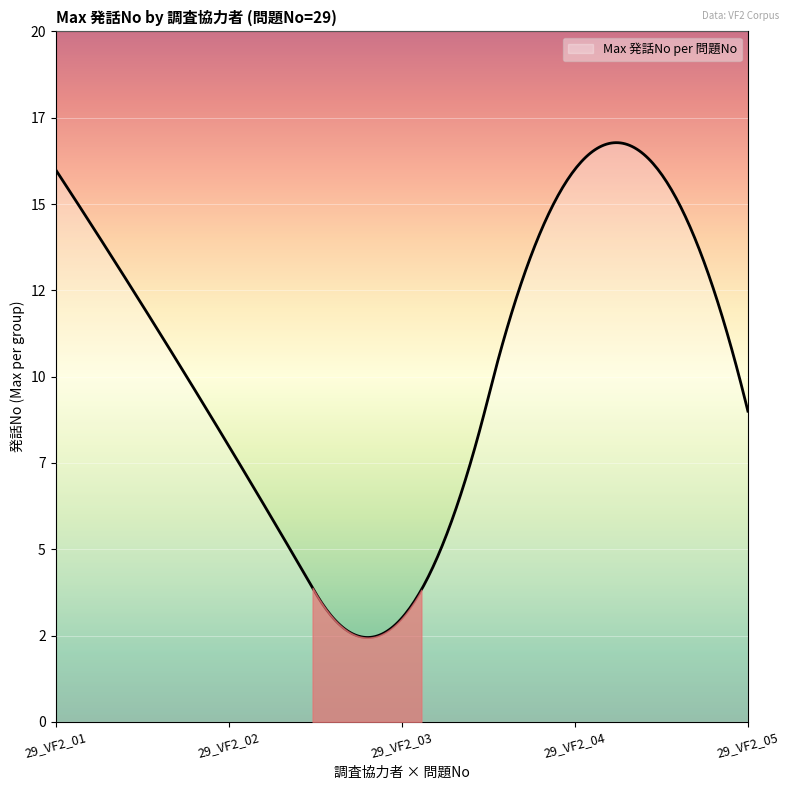

Reading left to right, what are all the values shown in this chart?

29_VF2_01=16	29_VF2_02=8	29_VF2_03=3	29_VF2_04=16	29_VF2_05=9